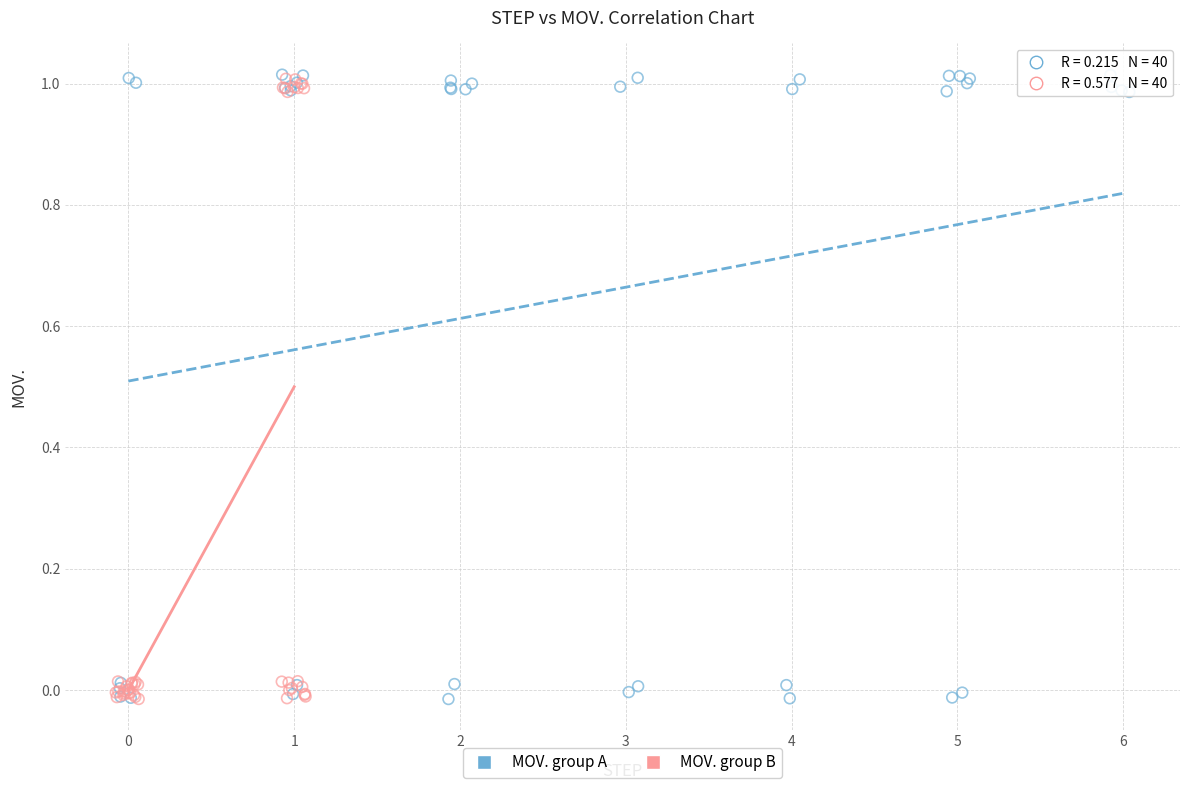

Which series has the widest spread of Y values?

MOV. group A